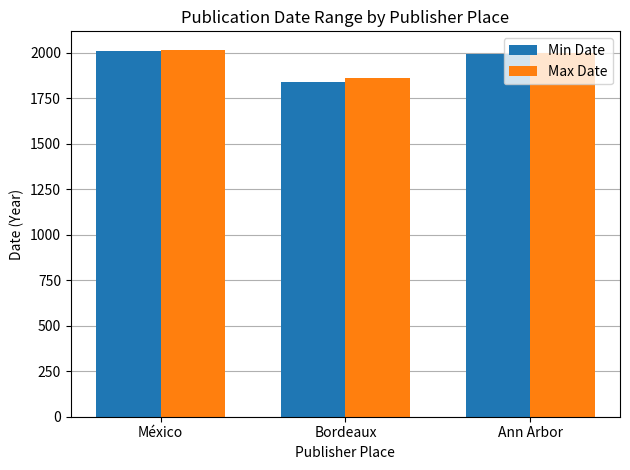

Is the value of Min Date at México greater than the value of Max Date at Bordeaux?

Yes